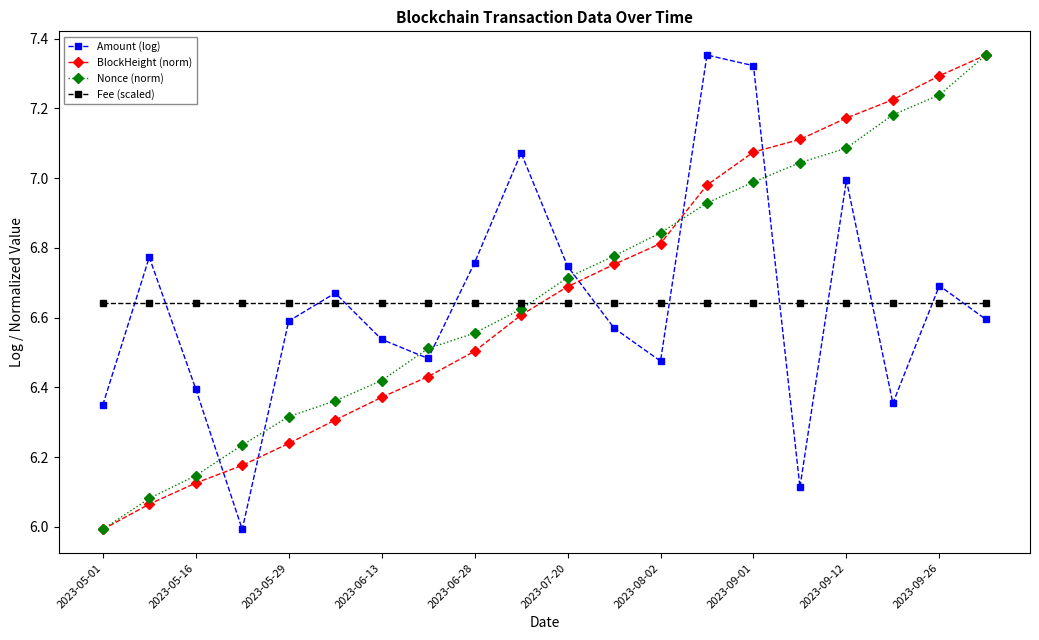

What is the minimum value for BlockHeight (norm)?

6.0